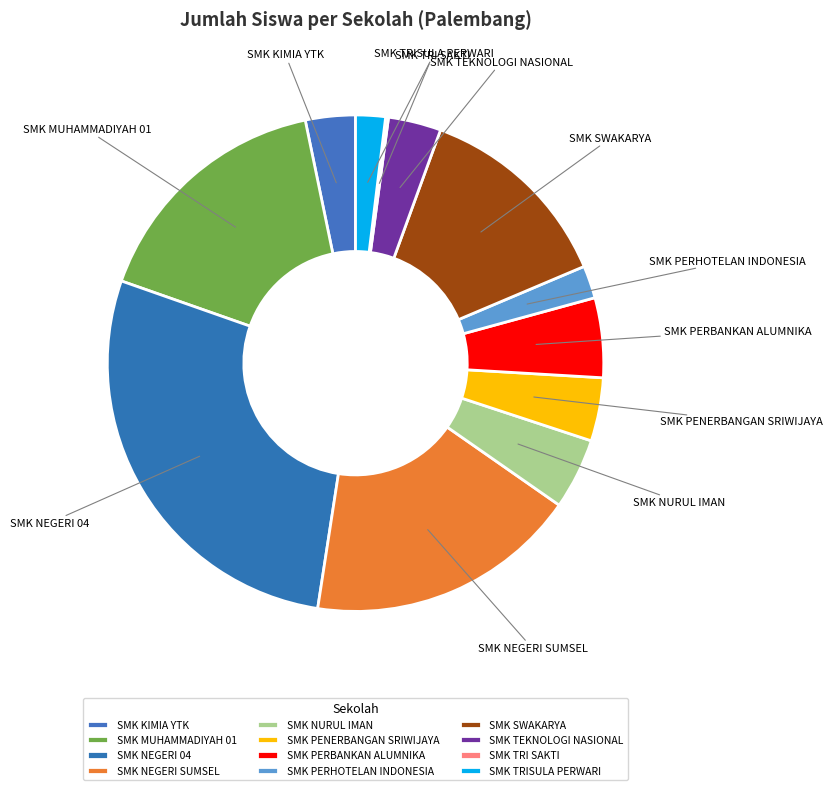

Between SMK NEGERI SUMSEL and SMK NEGERI 04, which is larger?

SMK NEGERI 04